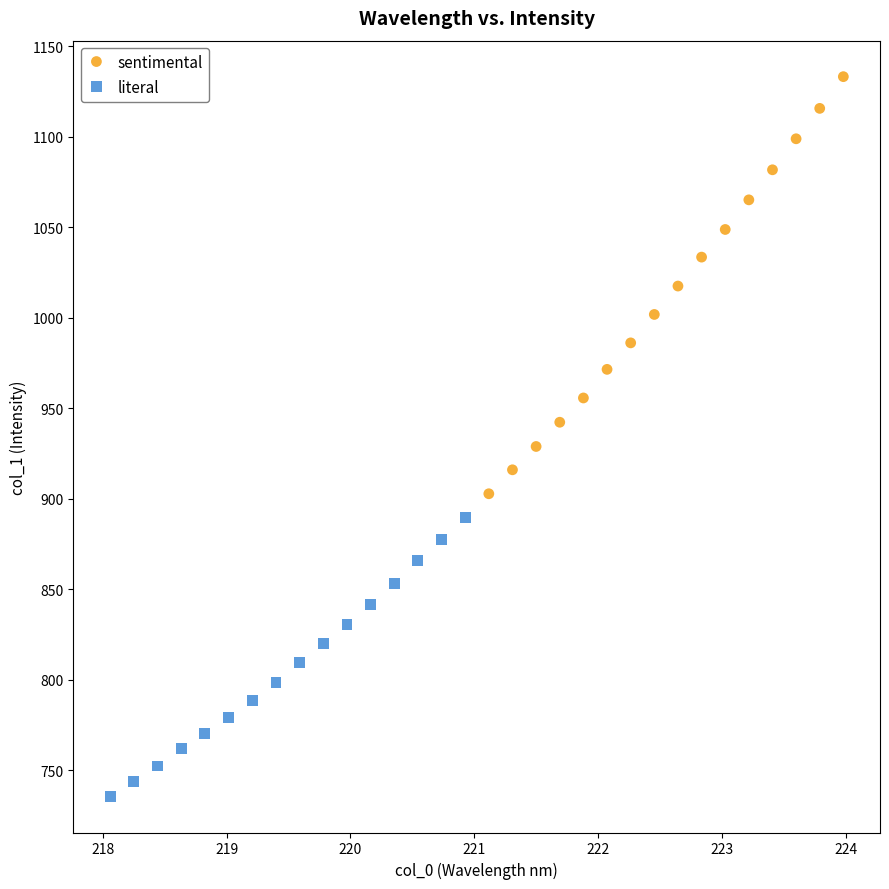

Which series has the widest spread of Y values?

sentimental